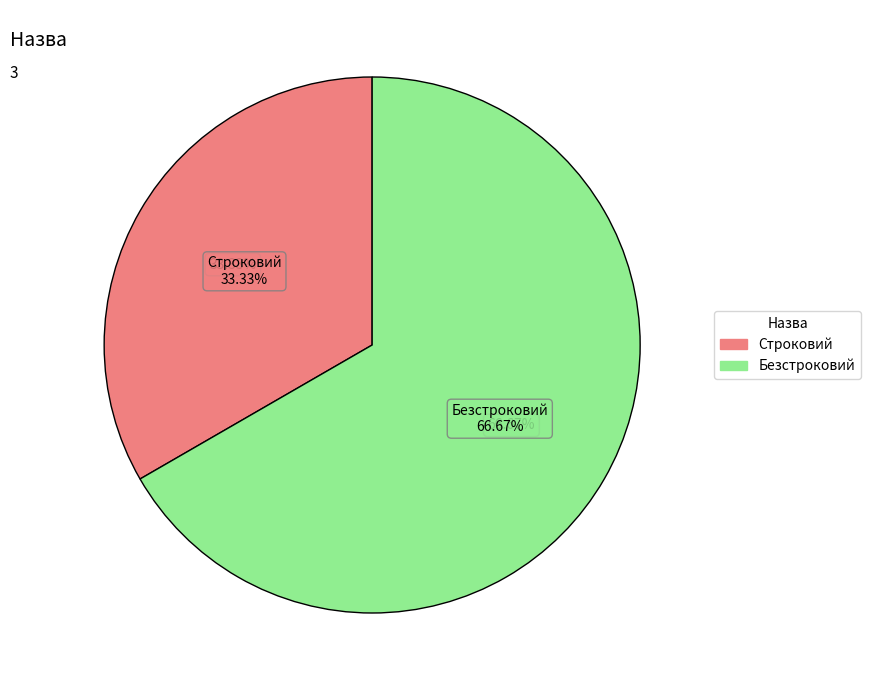

Is there any slice that represents more than half of the pie?

Yes